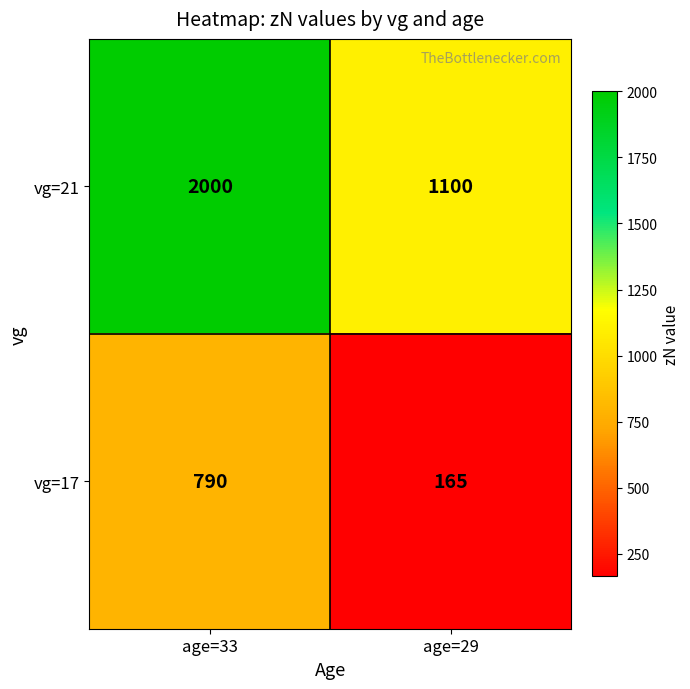

Reading left to right, transcribe all the data shown in this chart.

vg=21: 2000	1100
vg=17: 790	165